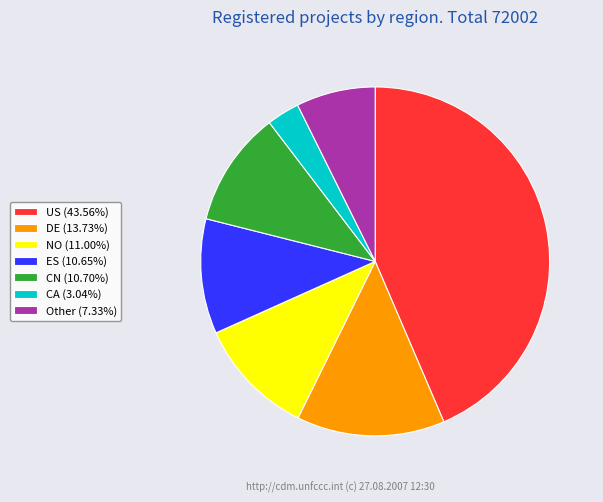

Is ES (10.65%) the majority of the pie?

No